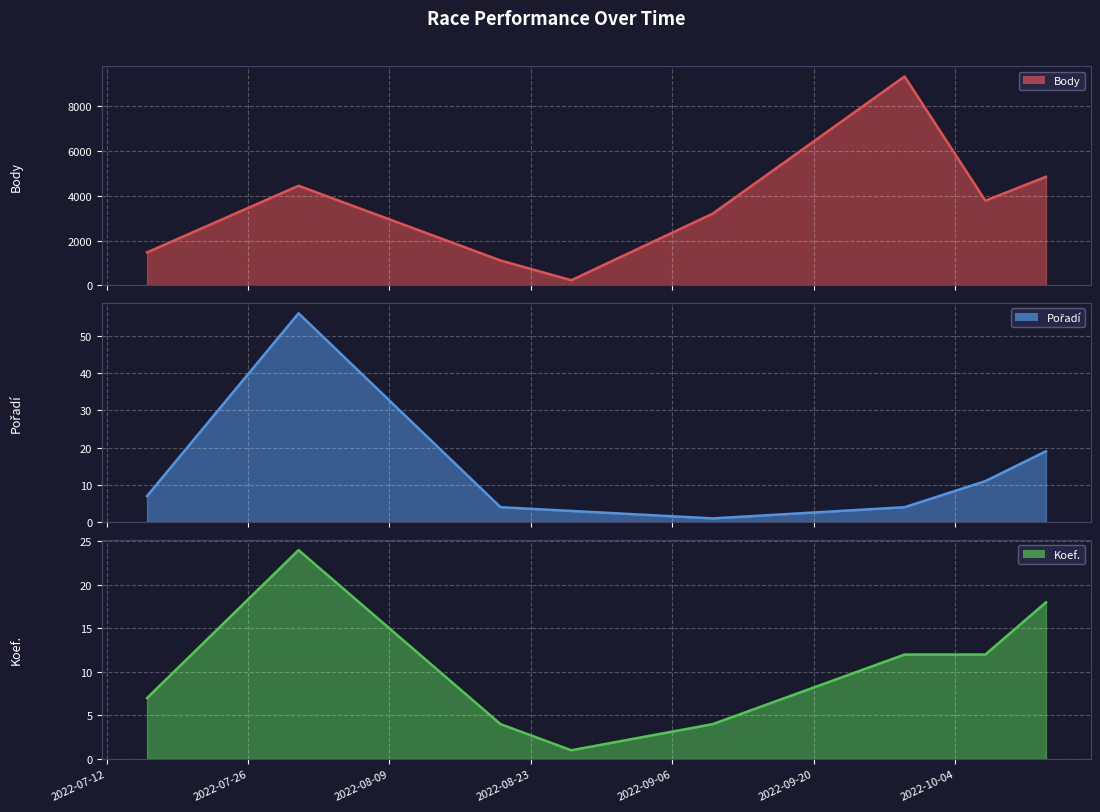

Where is the first local minimum for Body?

2022-08-27